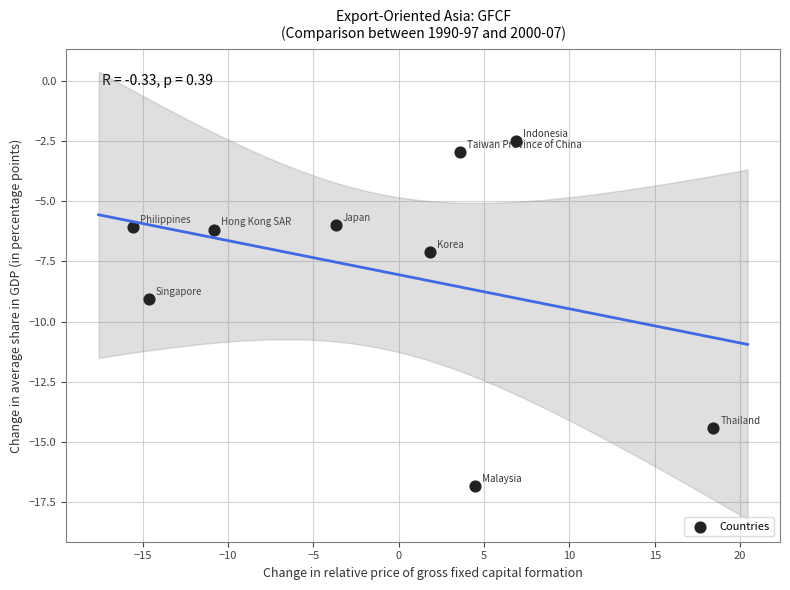

What is the average X value?

-1.1